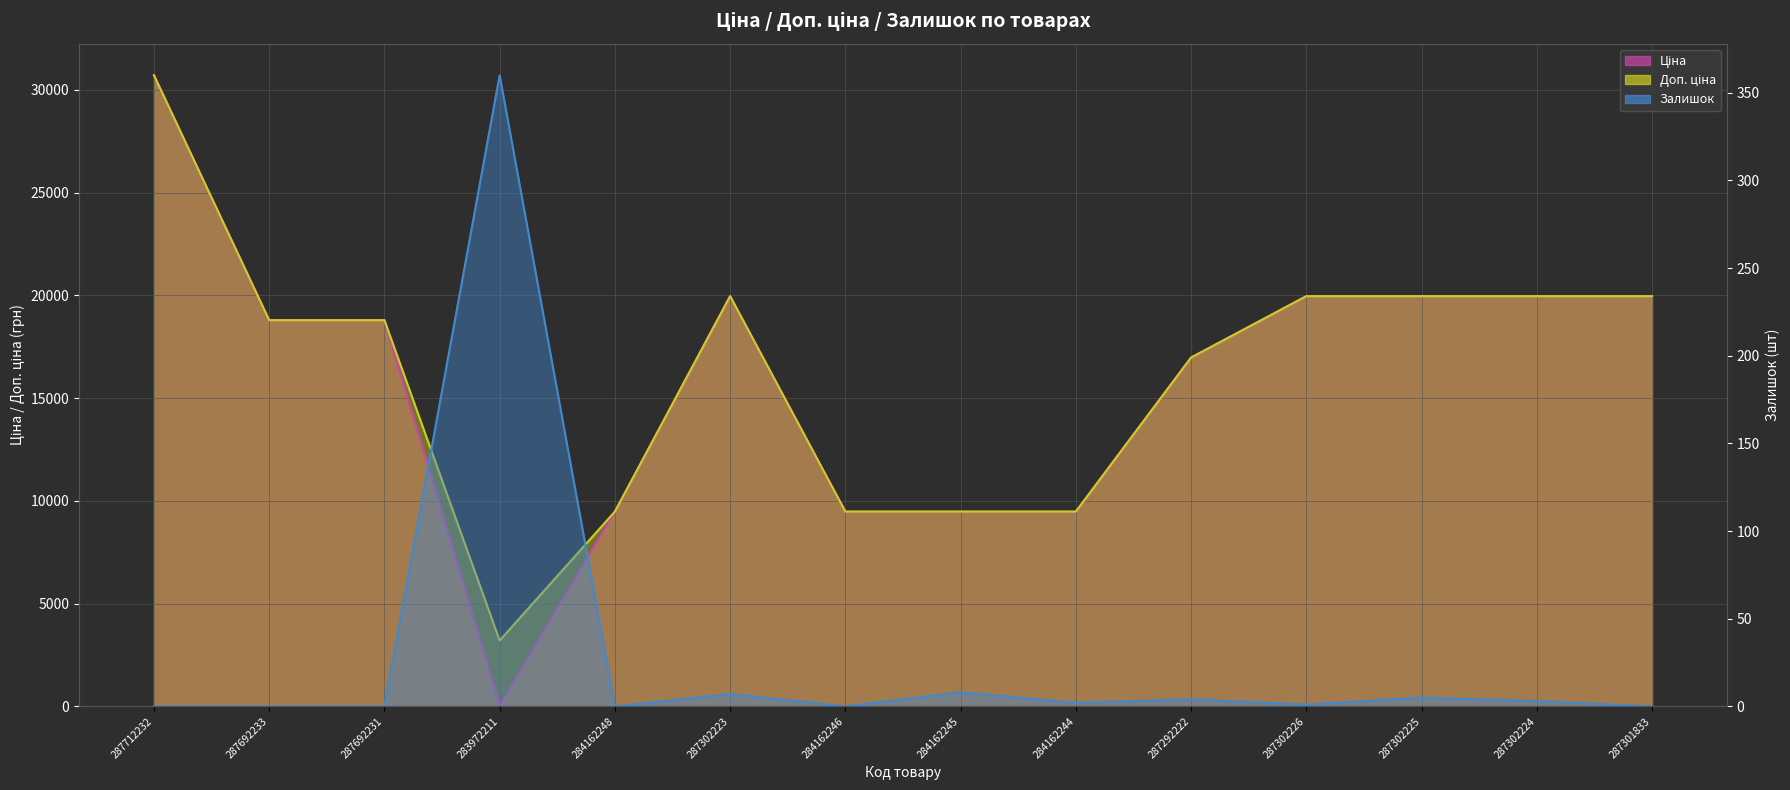

True or false: Доп. ціна and Залишок cross at least once.

False